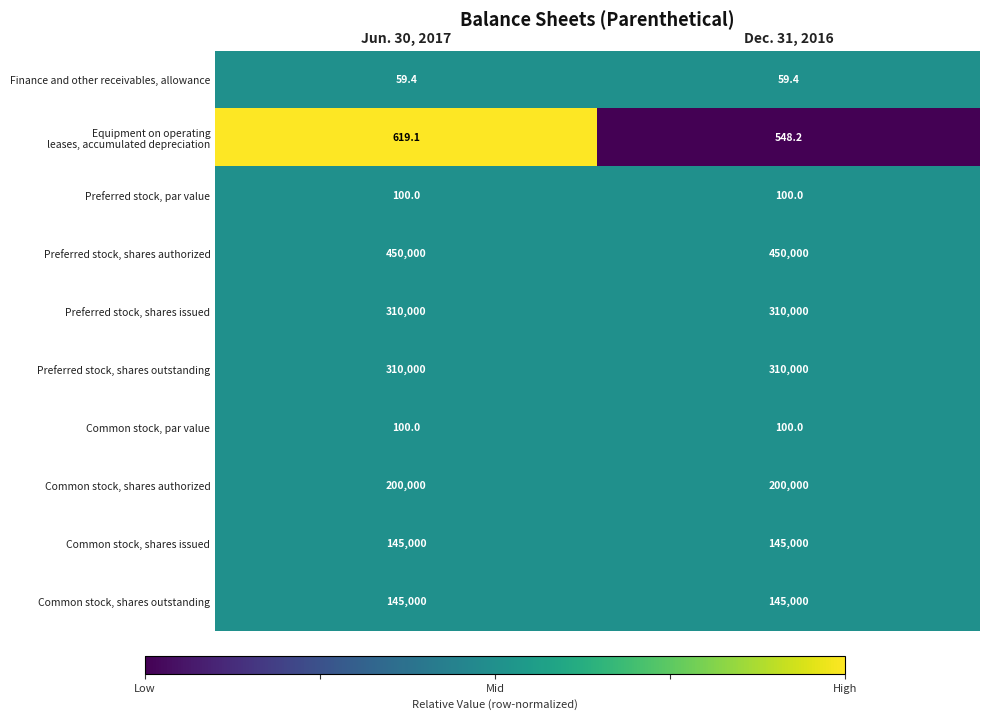

How many data points does each series have?

2